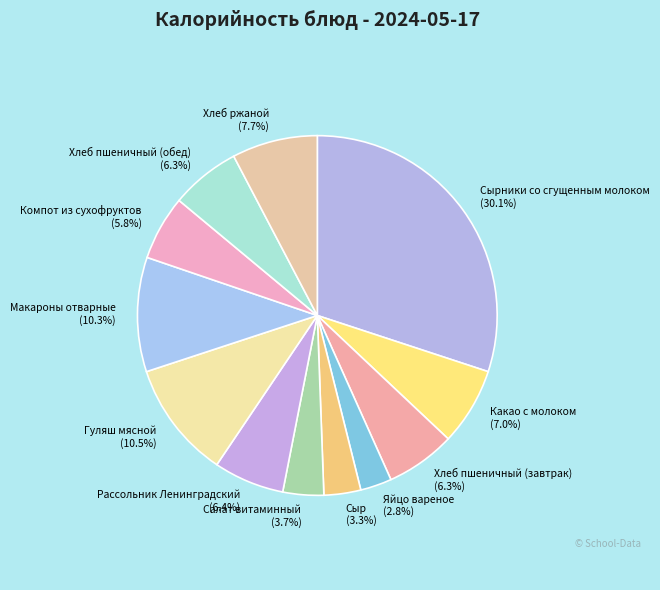

To the nearest percent, what is the combined percentage of Салат витаминный and Сыр?

7%